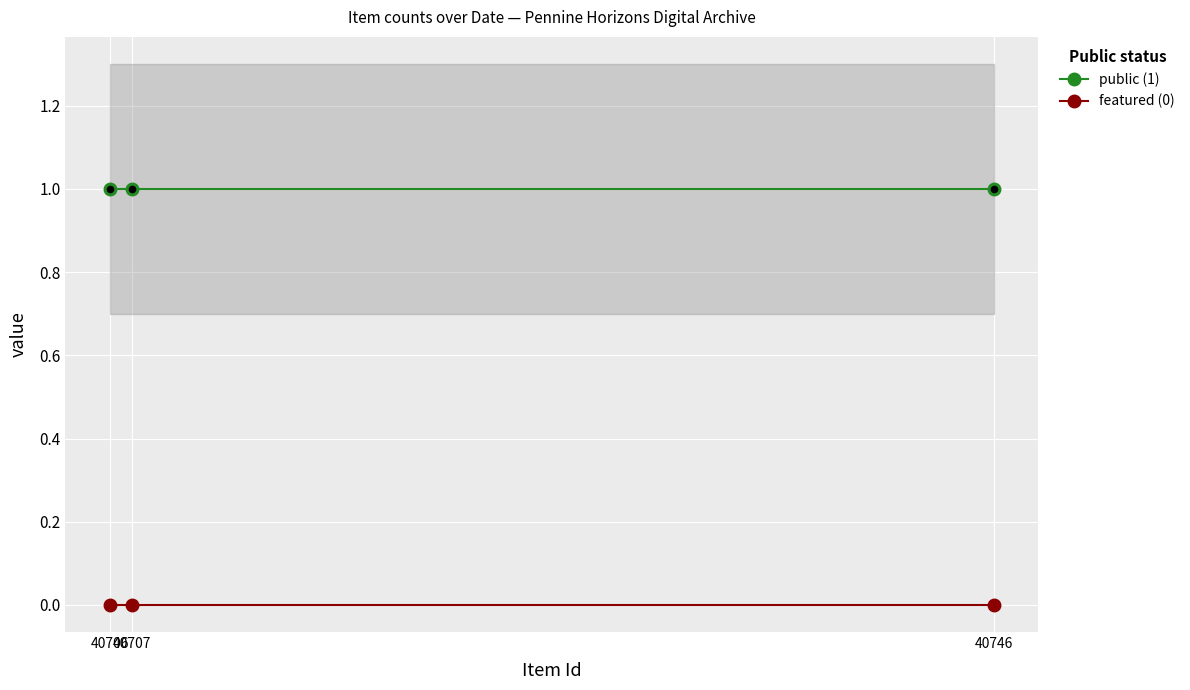

What is the total value across all series at 40706?

1